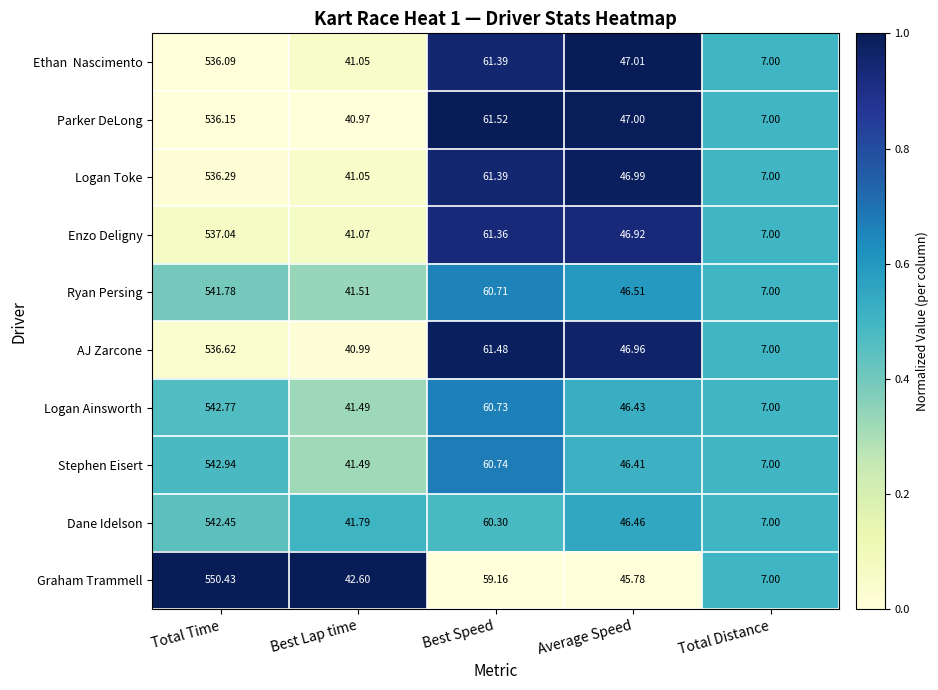

Rank the categories by Graham Trammell value from highest to lowest.

Total Time, Best Speed, Average Speed, Best Lap time, Total Distance